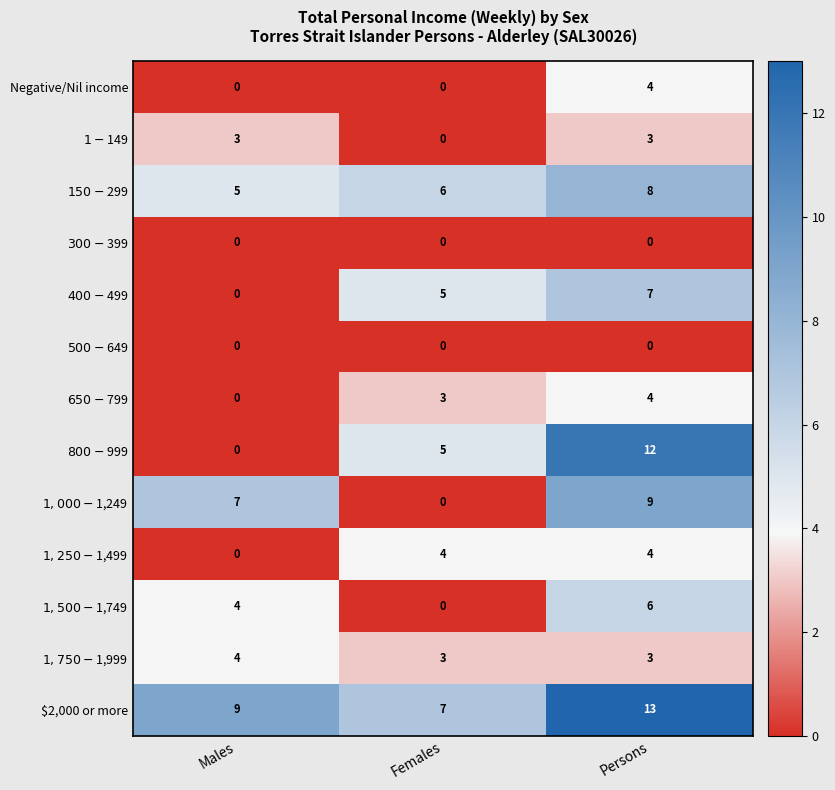

What is the spread (max minus min) of values at Persons?

13